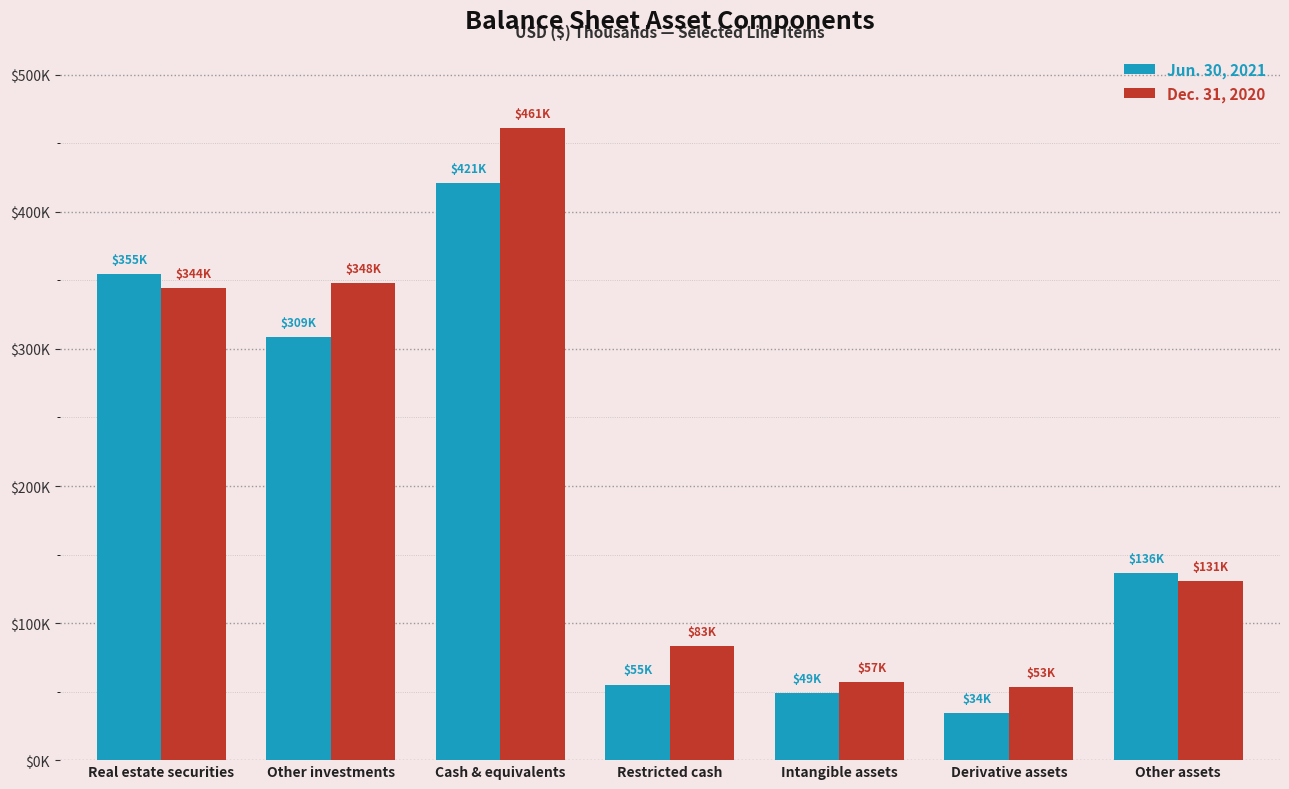

Does the chart contain any negative values?

No